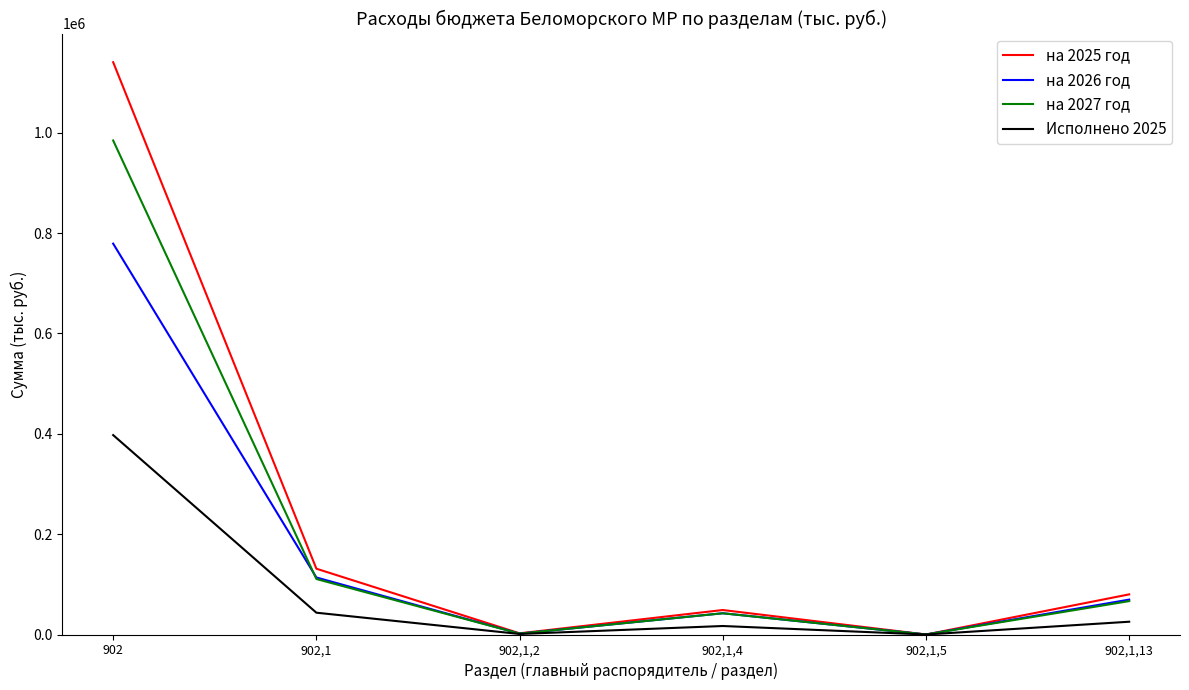

What is the lowest value of the на 2026 год series?

12.4